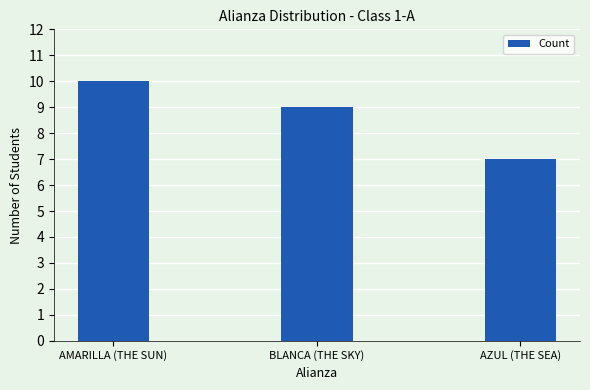

What value does the data have at BLANCA (THE SKY)?

9